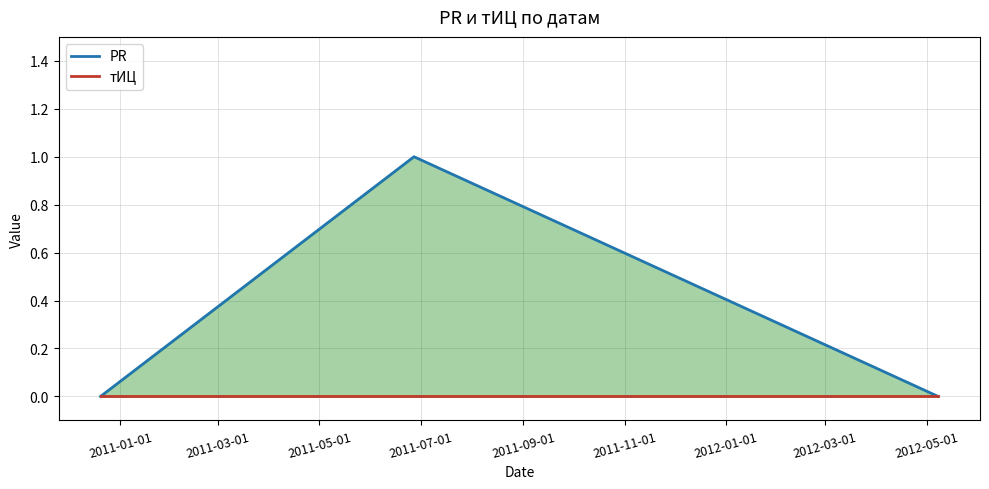

Does the chart have visible grid lines?

Yes